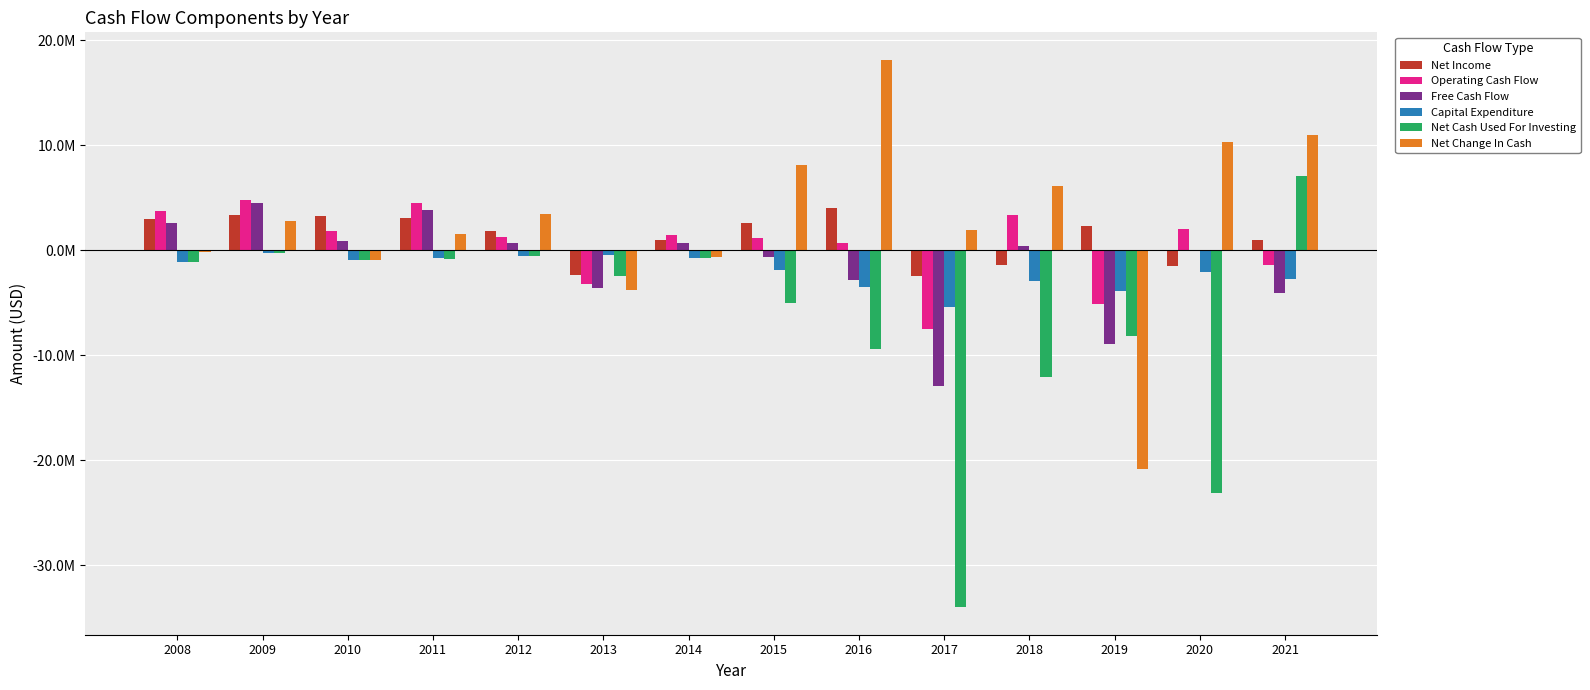

Are the bars grouped side by side (vs. stacked)?

Yes